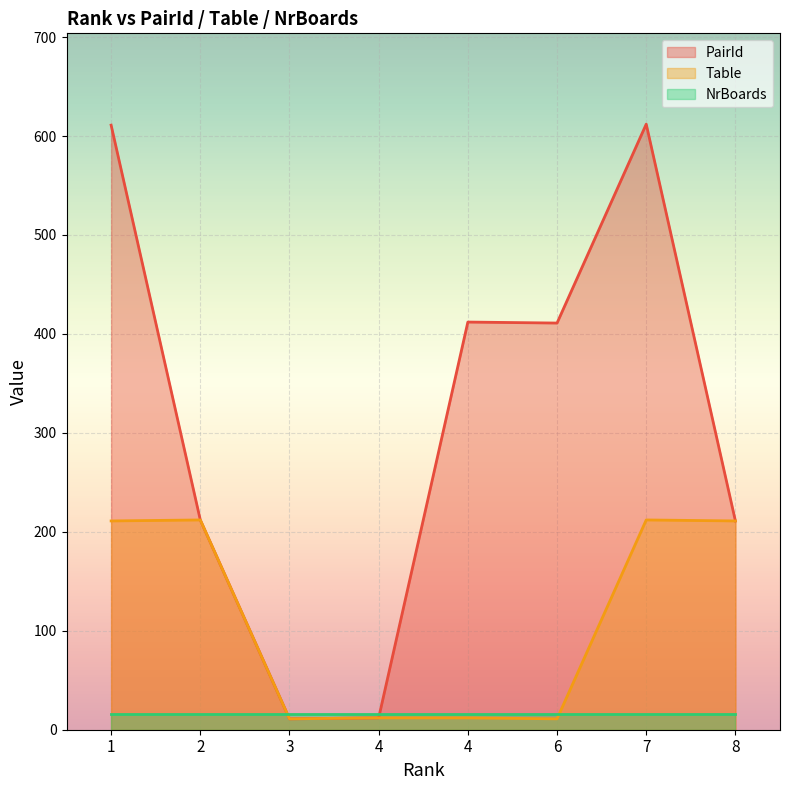

What is the sum of all Table values?

892